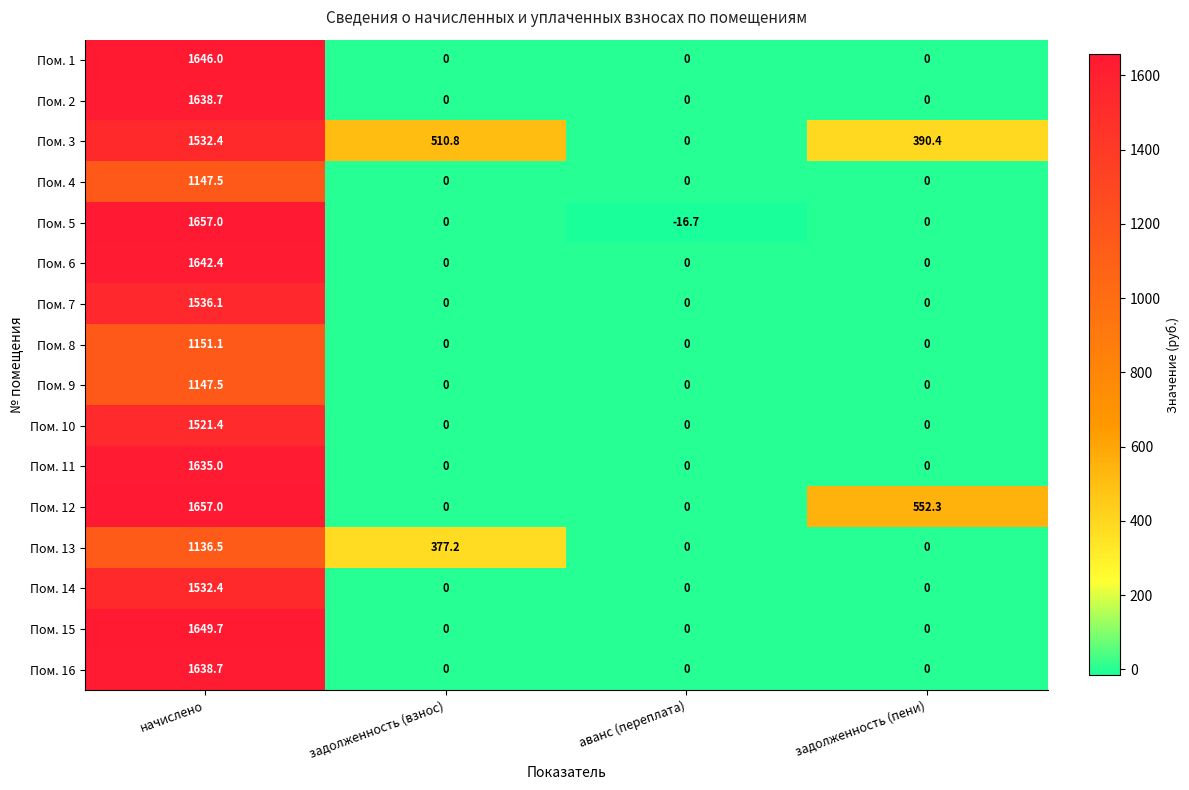

What is the total value across all series at задолженность (взнос)?

888.0